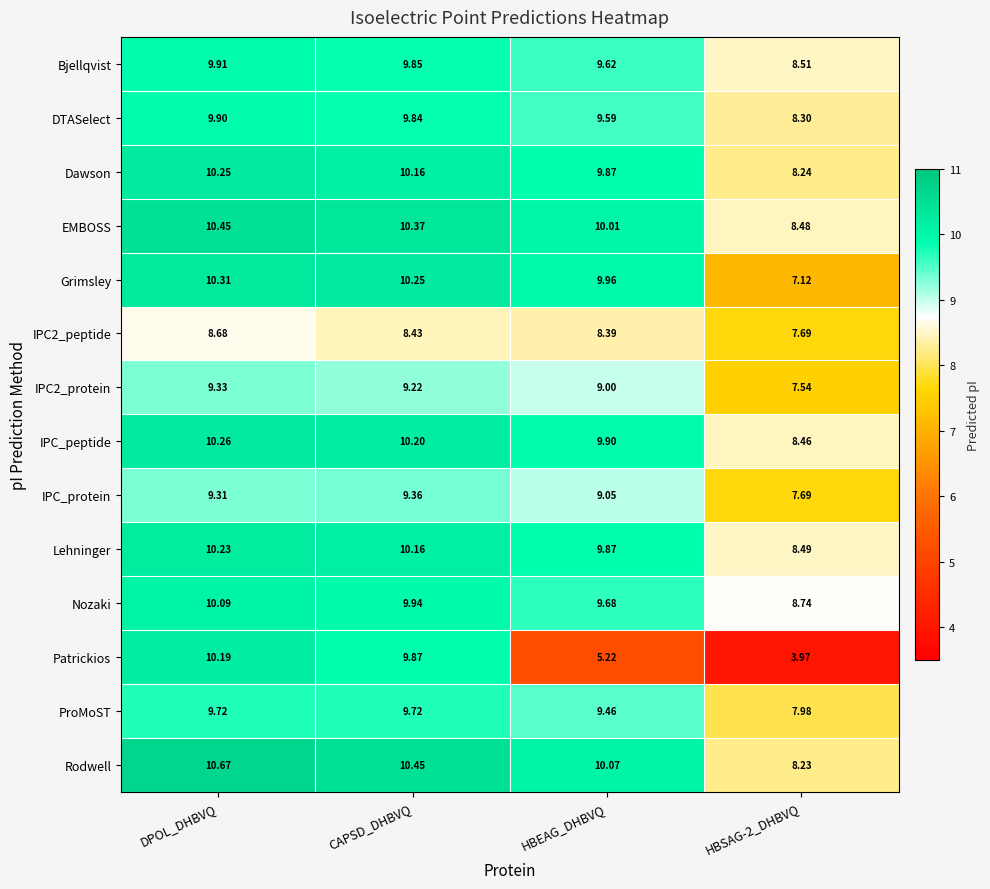

Which series has the largest range (max minus min)?

Patrickios